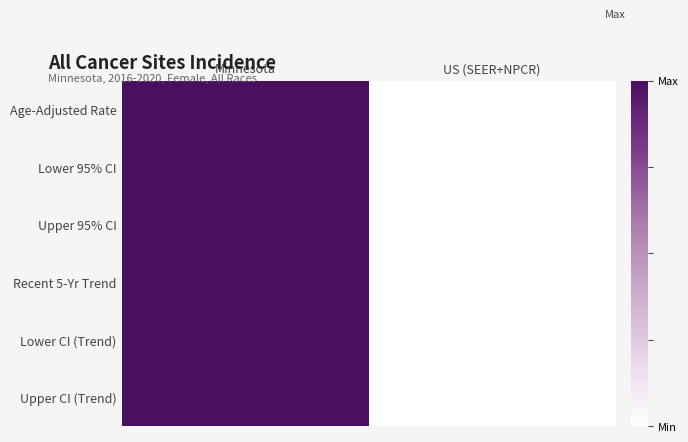

Between US (SEER+NPCR) and Minnesota, which is larger?

Minnesota